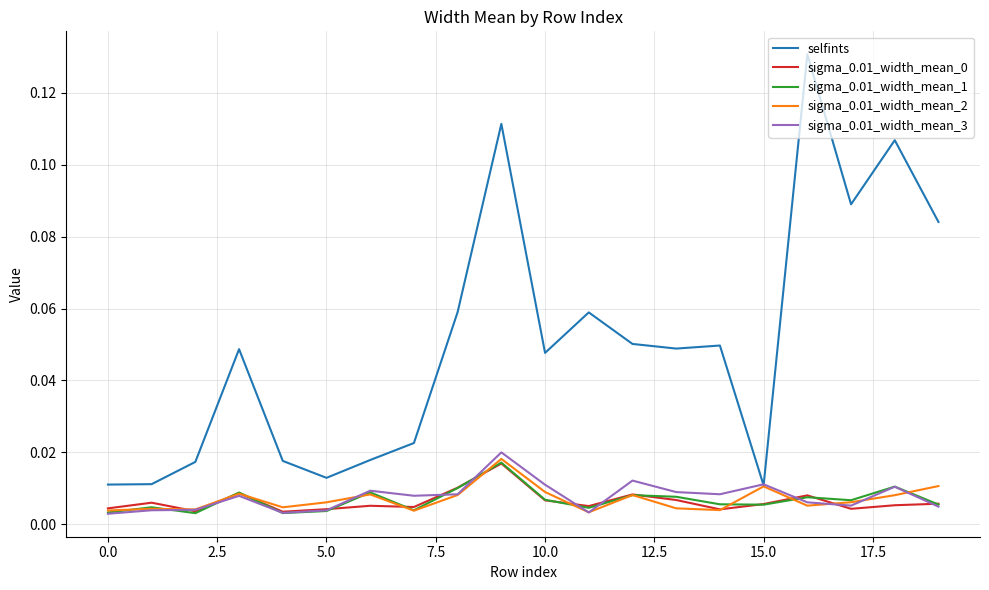

Which series has the widest spread of values?

selfints